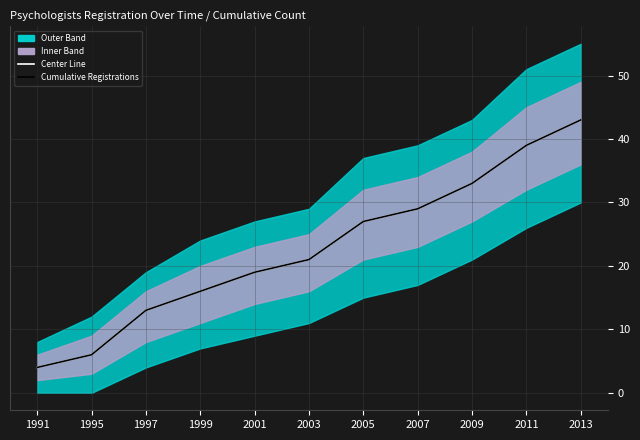

Which series has the widest spread of values?

Center Line